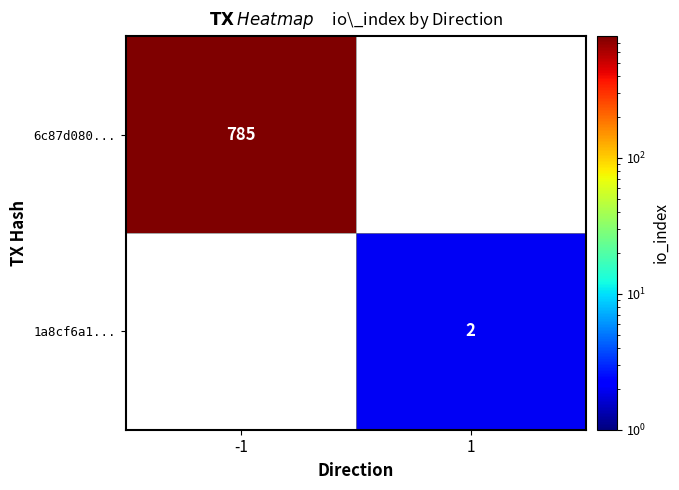

The value of 1a8cf6a1... at 1 is 2. True or false?

True